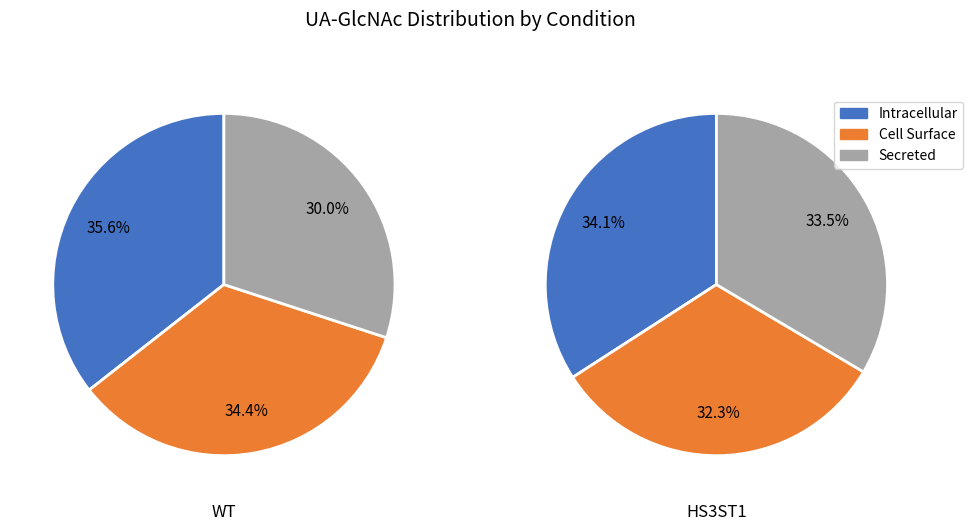

Does WT represent more than half of the total?

Yes